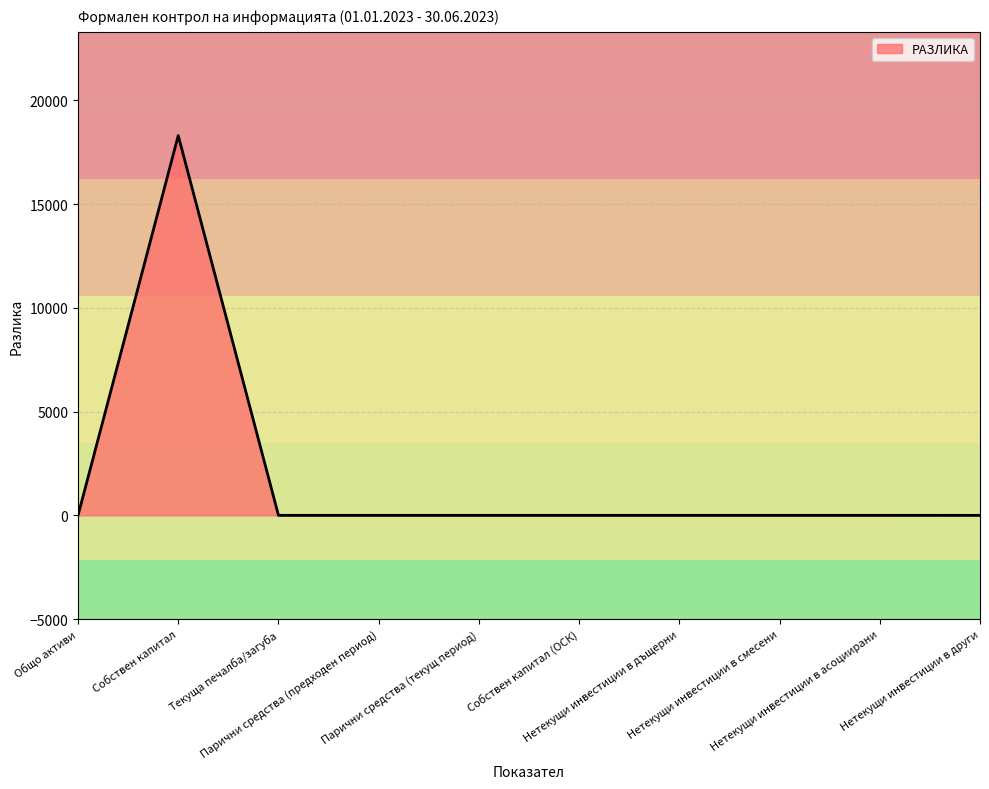

How many categories are shown in the chart?

10